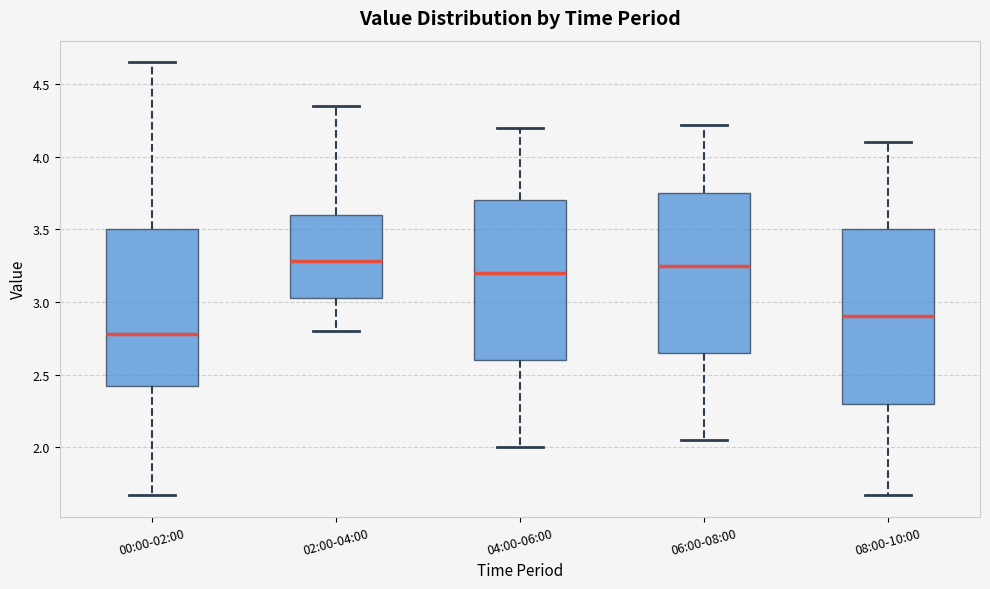

Reading left to right, transcribe this box plot: for each box, give where its median line is, the range the box spans, and where its two whiskers end, as read against the y-axis. The values are not printed on the chart, so give them approximately, as read against the axis.

00:00-02:00: median 2.80, box 2.40 to 3.50, whiskers 1.65 to 4.65
02:00-04:00: median 3.30, box 3.05 to 3.60, whiskers 2.80 to 4.35
04:00-06:00: median 3.20, box 2.60 to 3.70, whiskers 2.00 to 4.20
06:00-08:00: median 3.25, box 2.65 to 3.75, whiskers 2.05 to 4.20
08:00-10:00: median 2.90, box 2.30 to 3.50, whiskers 1.65 to 4.10